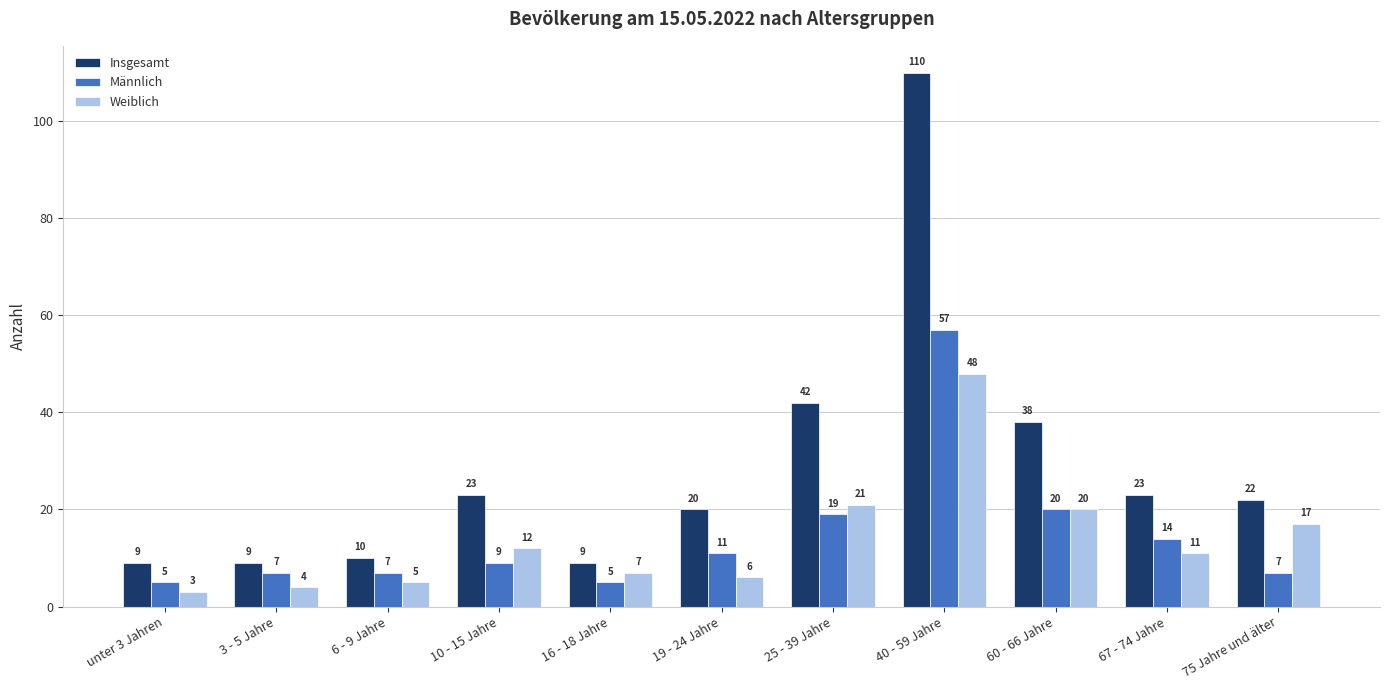

Reading right to left, what are all the values shown in this chart?

Insgesamt: 75 Jahre und älter=22	67 - 74 Jahre=23	60 - 66 Jahre=38	40 - 59 Jahre=110	25 - 39 Jahre=42	19 - 24 Jahre=20	16 - 18 Jahre=9	10 - 15 Jahre=23	6 - 9 Jahre=10	3 - 5 Jahre=9	unter 3 Jahren=9
Männlich: 75 Jahre und älter=7	67 - 74 Jahre=14	60 - 66 Jahre=20	40 - 59 Jahre=57	25 - 39 Jahre=19	19 - 24 Jahre=11	16 - 18 Jahre=5	10 - 15 Jahre=9	6 - 9 Jahre=7	3 - 5 Jahre=7	unter 3 Jahren=5
Weiblich: 75 Jahre und älter=17	67 - 74 Jahre=11	60 - 66 Jahre=20	40 - 59 Jahre=48	25 - 39 Jahre=21	19 - 24 Jahre=6	16 - 18 Jahre=7	10 - 15 Jahre=12	6 - 9 Jahre=5	3 - 5 Jahre=4	unter 3 Jahren=3